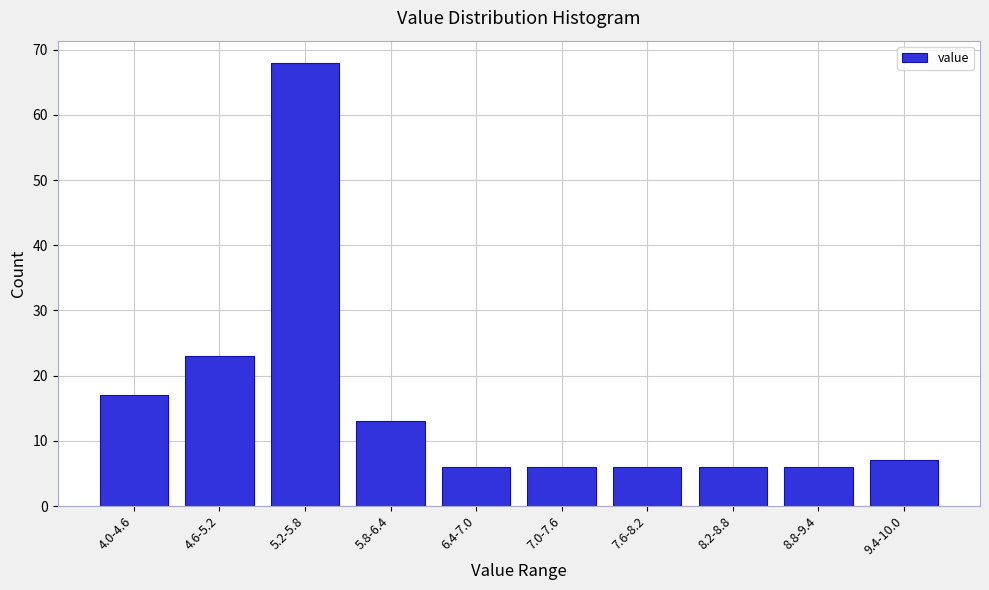

Reading left to right, extract all data points from this chart.

4.0-4.6=17	4.6-5.2=23	5.2-5.8=68	5.8-6.4=13	6.4-7.0=6	7.0-7.6=6	7.6-8.2=6	8.2-8.8=6	8.8-9.4=6	9.4-10.0=7